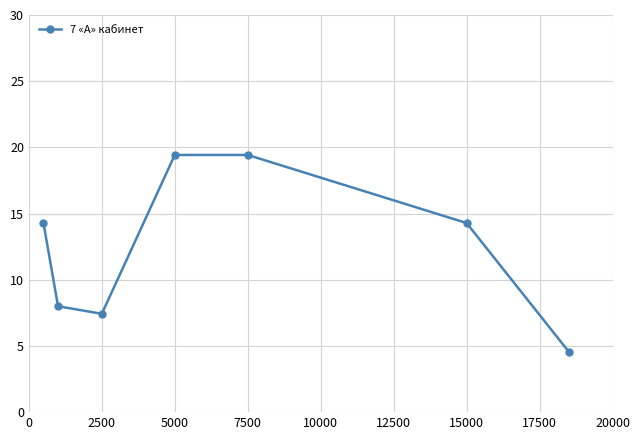

How many points are lower than both their immediate neighbors (excluding endpoints)?

1